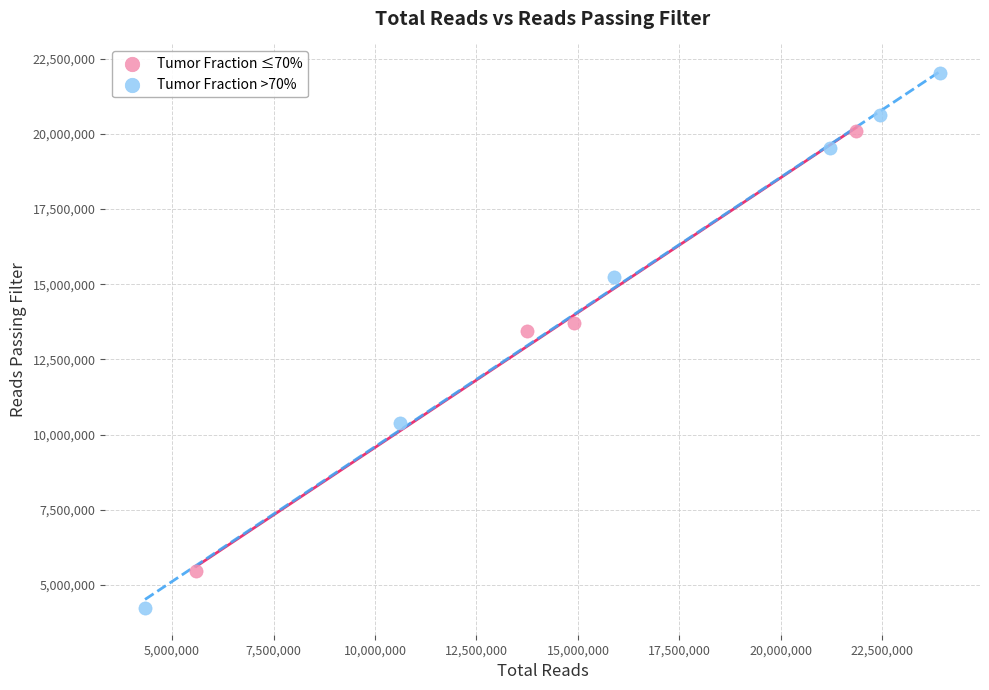

Which series contains the highest Y value?

Tumor Fraction >70%